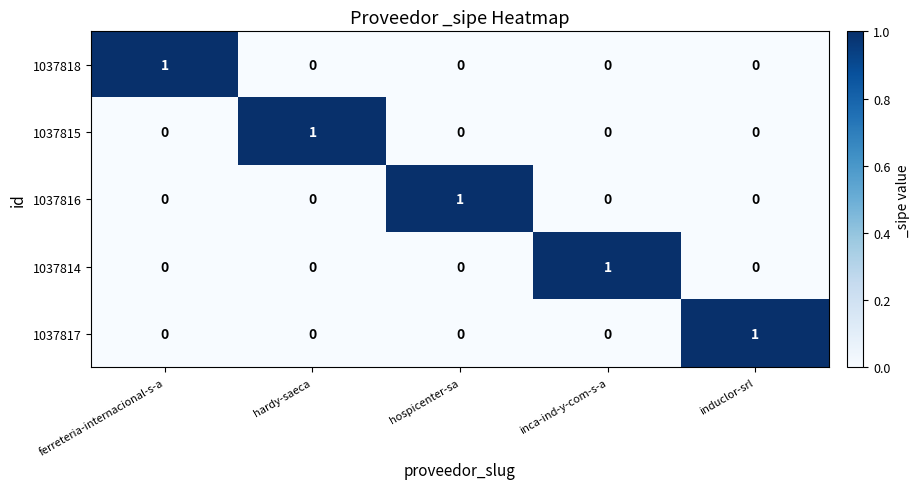

How many series are shown in this chart?

5